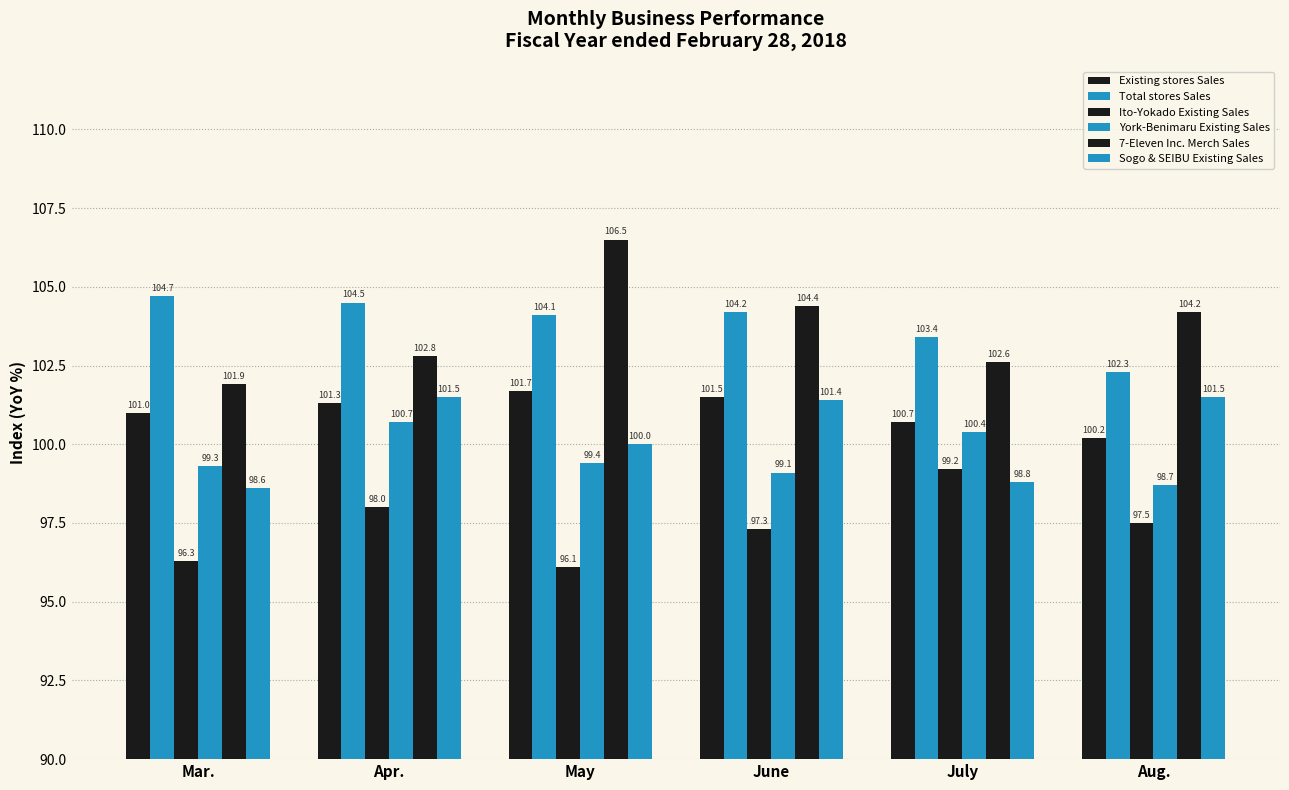

True or false: Sogo & SEIBU Existing Sales has a value of 43.8 at Aug..

False